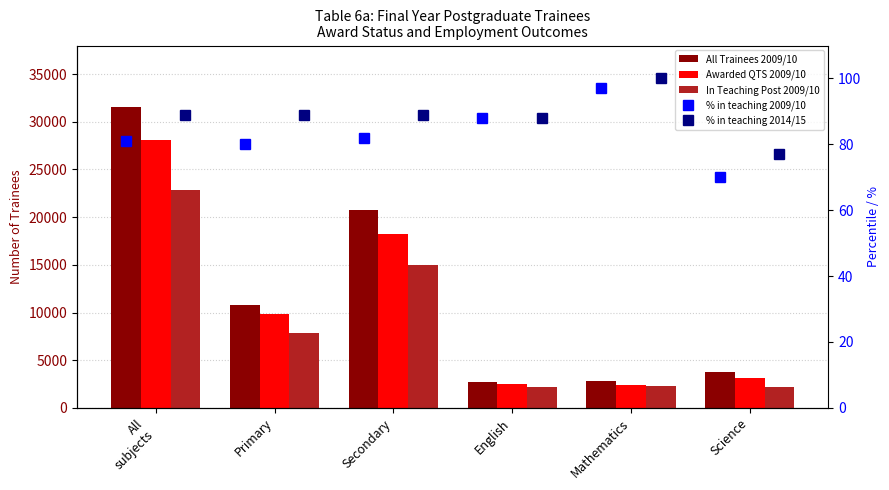

What is the highest value of the In Teaching Post 2009/10 series?

22829